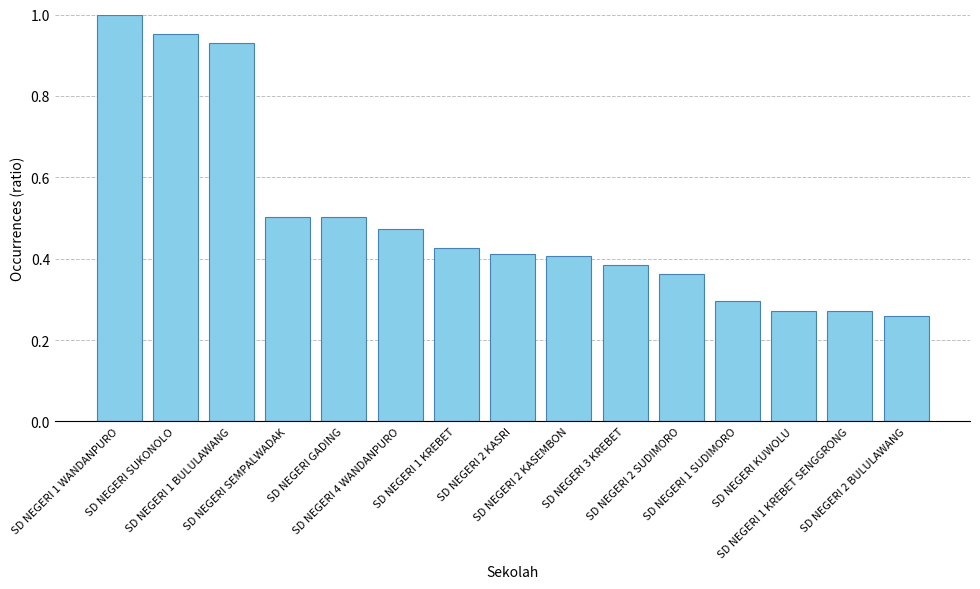

What position from the right is SD NEGERI 2 KASEMBON?

7